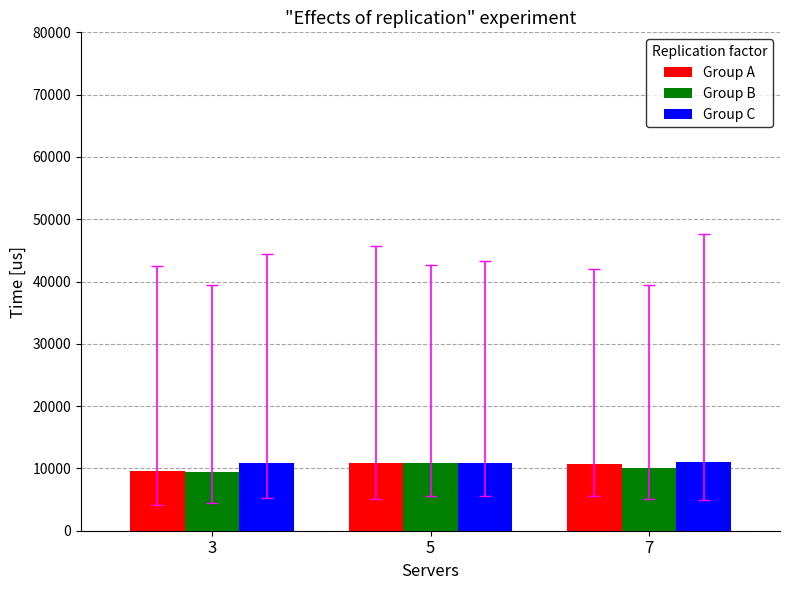

Which series changed the most between 3 and 5?

Group B